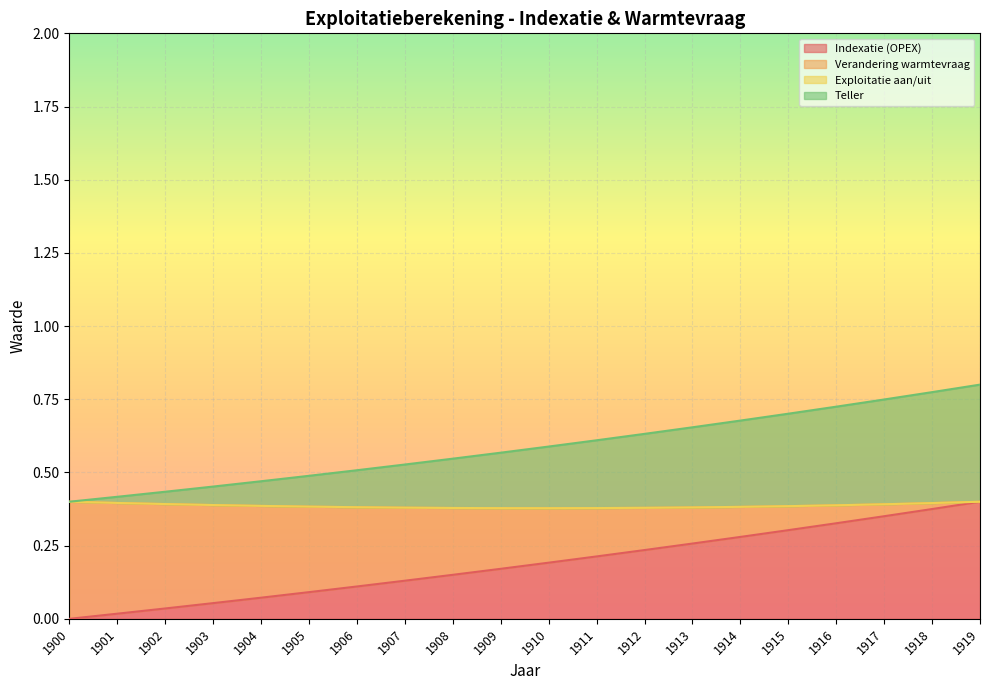

Is it true that Indexatie (OPEX) equals 0.0 at 1901?

True